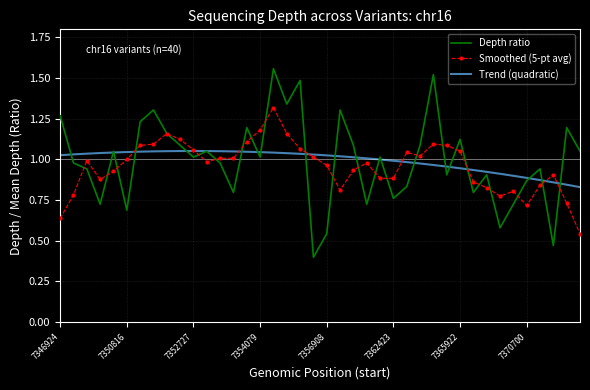

Rank the series by their maximum value, from highest to lowest.

Depth ratio, Smoothed (5-pt avg), Trend (quadratic)